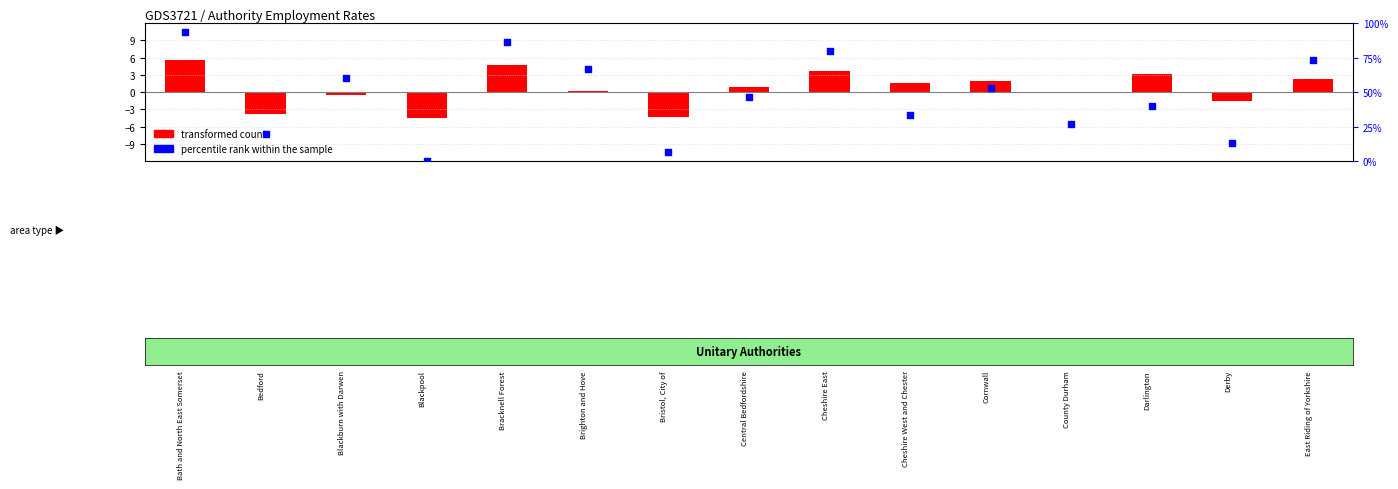

What is the ratio of the value at Cheshire East to the value at Darlington?

2.0